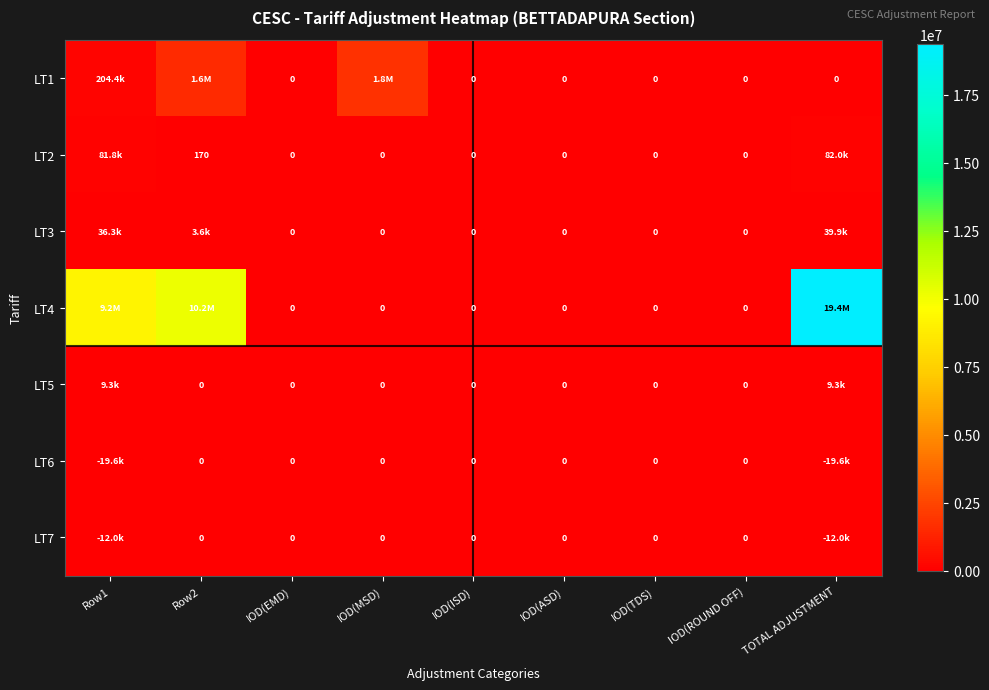

What is the difference between the second highest and second lowest values in the LT4 series?

10175236.8